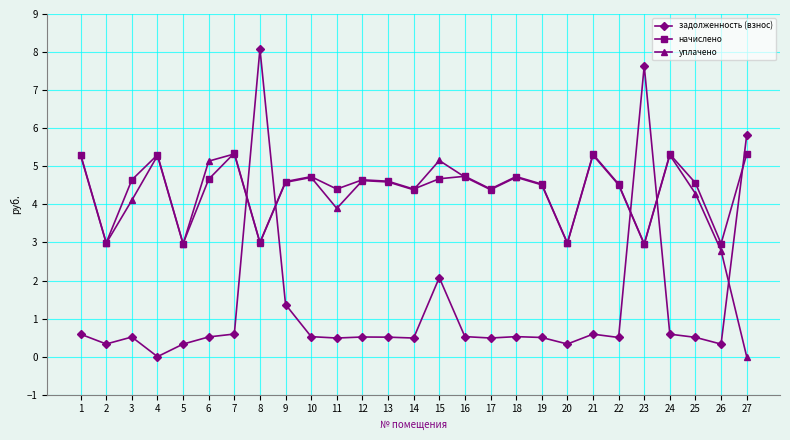

The задолженность (взнос) series shows 0.9 at 25. True or false?

False